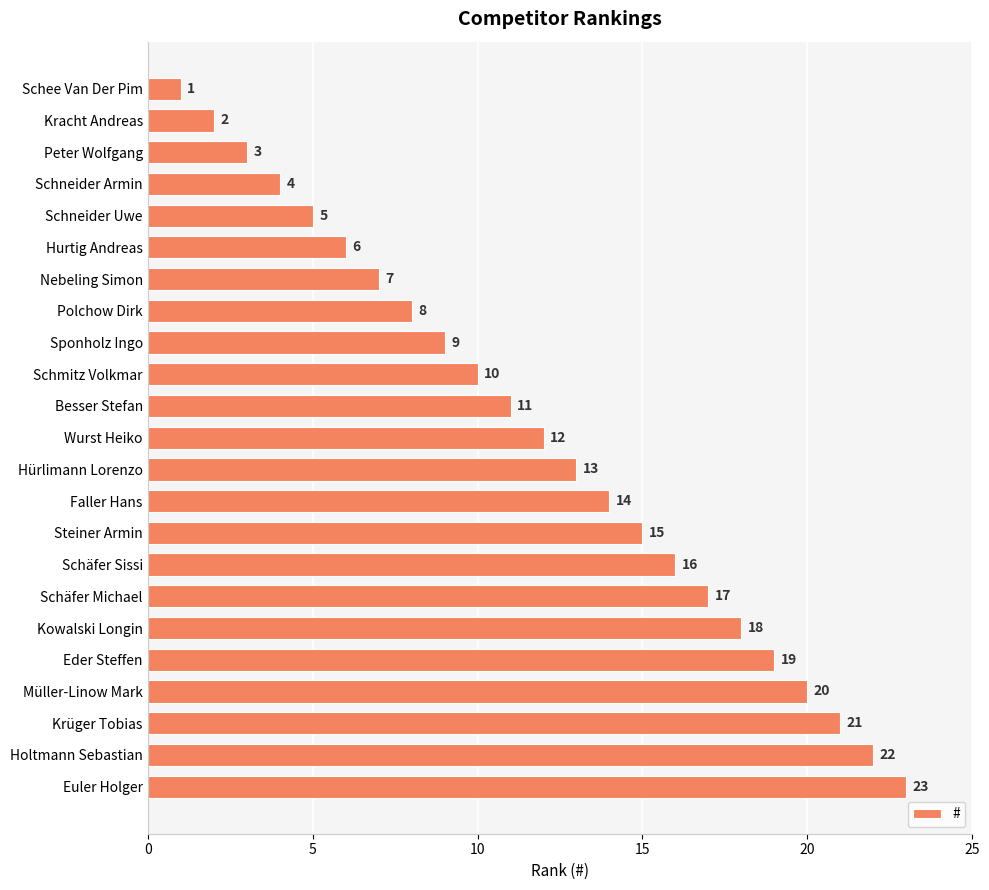

Where is the data nearest to the value 12?

Wurst Heiko